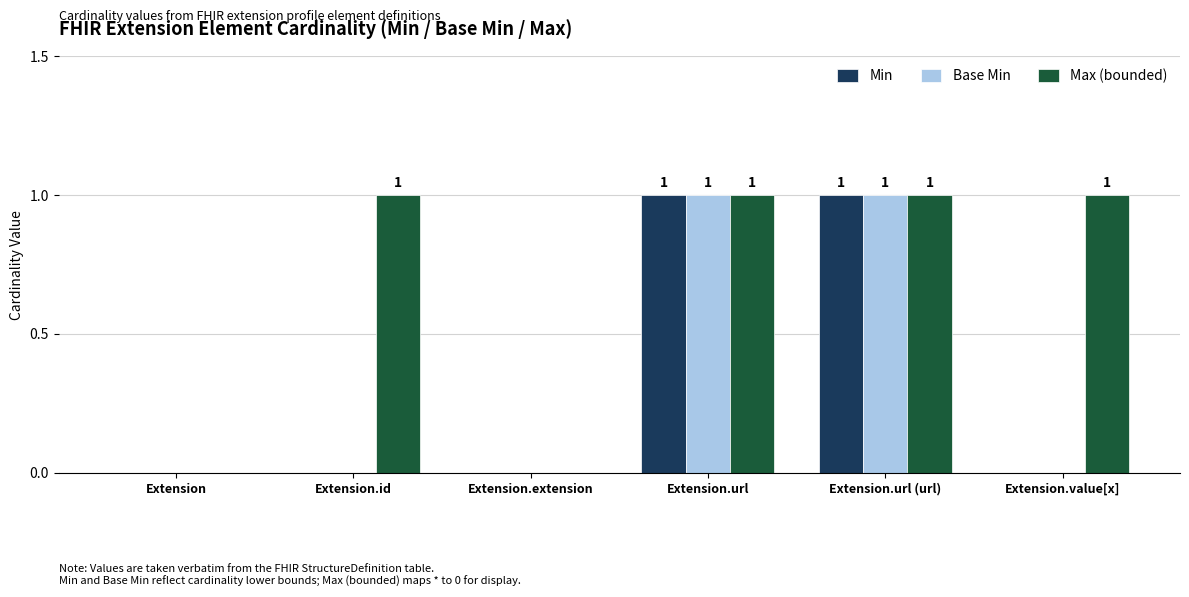

The value of Base Min at Extension.extension is 0. True or false?

True